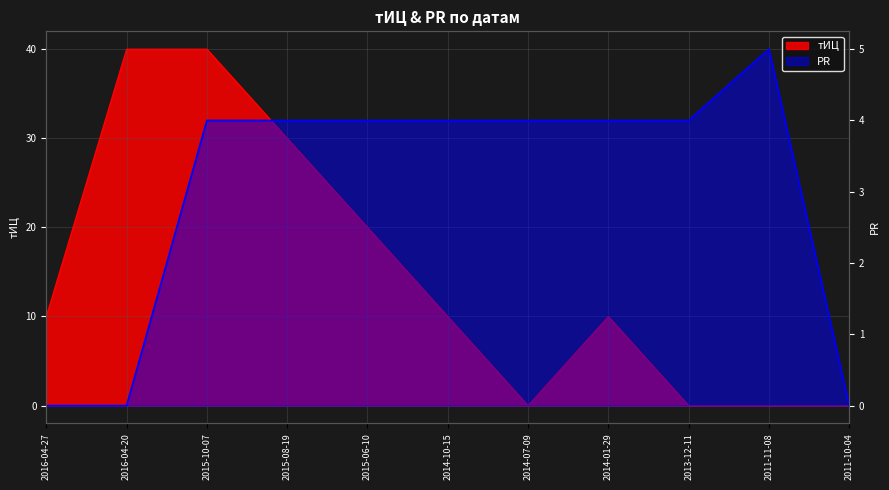

What is the total value across all series at 2016-04-20?

40